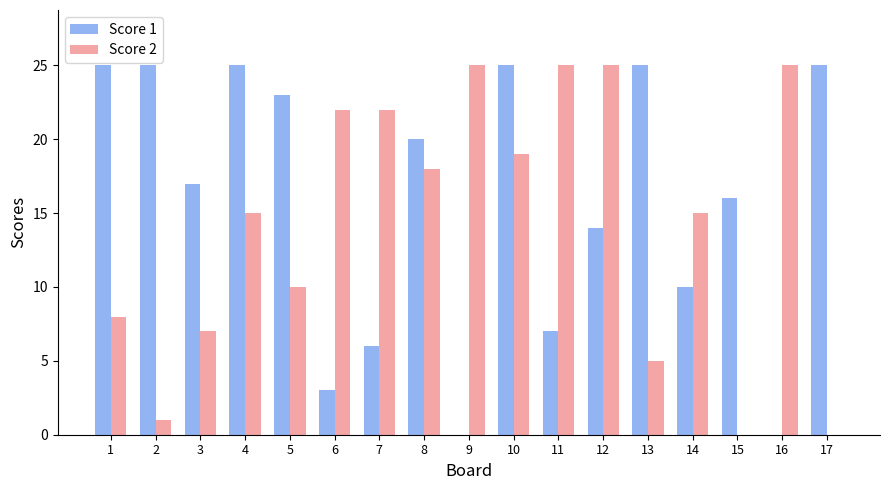

Reading left to right, transcribe all the data shown in this chart.

Score 1: 25	25	17	25	23	3	6	20	0	25	7	14	25	10	16	0	25
Score 2: 8	1	7	15	10	22	22	18	25	19	25	25	5	15	0	25	0